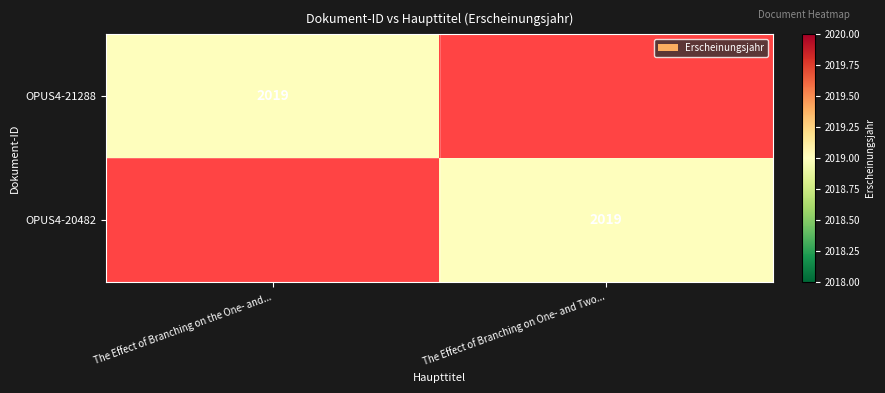

The OPUS4-20482 series shows 3188 at The Effect of Branching on One- and Two.... True or false?

False